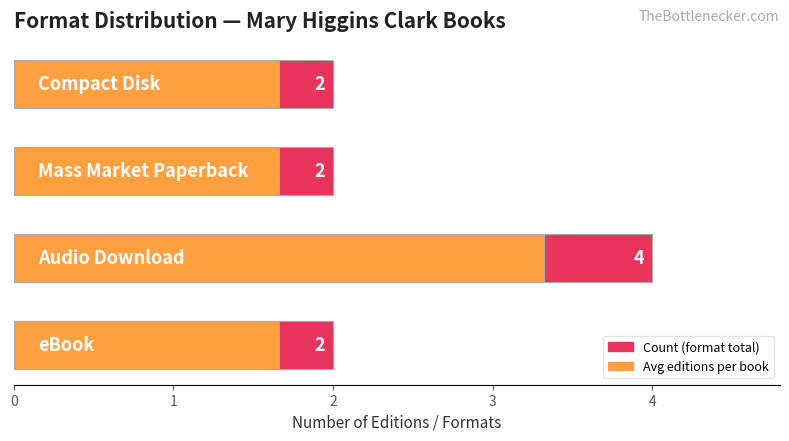

At 3, list the series in order from largest to smallest.

Count (format total), Avg editions per book